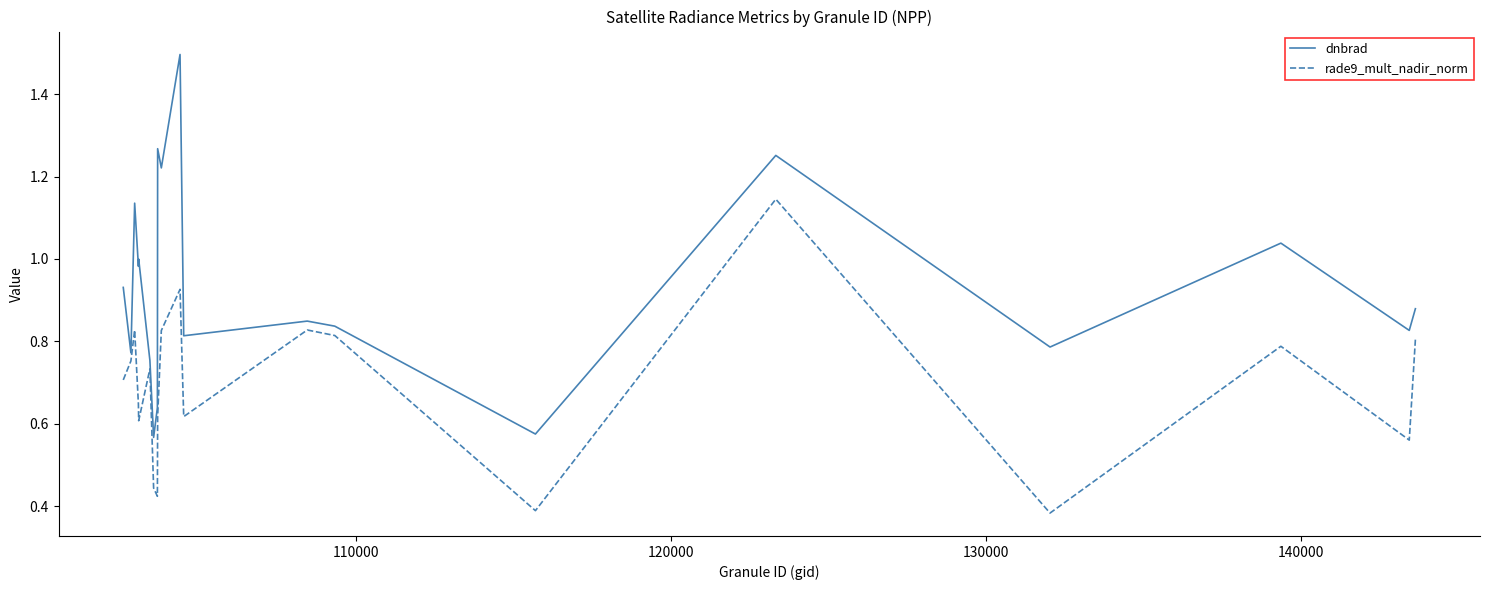

List the series in order of their overall mean, lowest first.

rade9_mult_nadir_norm, dnbrad